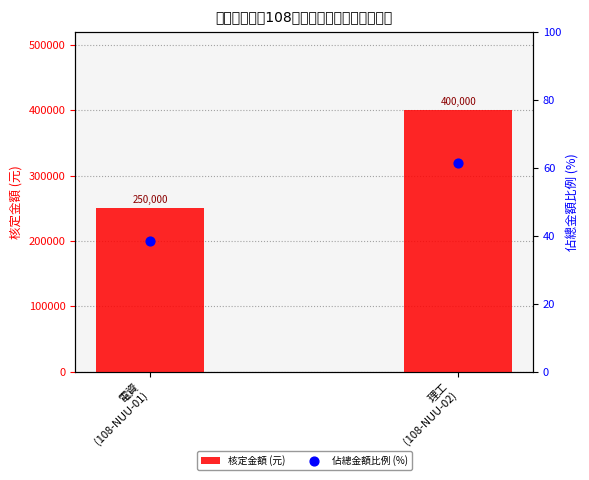

At which category is the sum across all series the highest?

理工
(108-NUU-02)